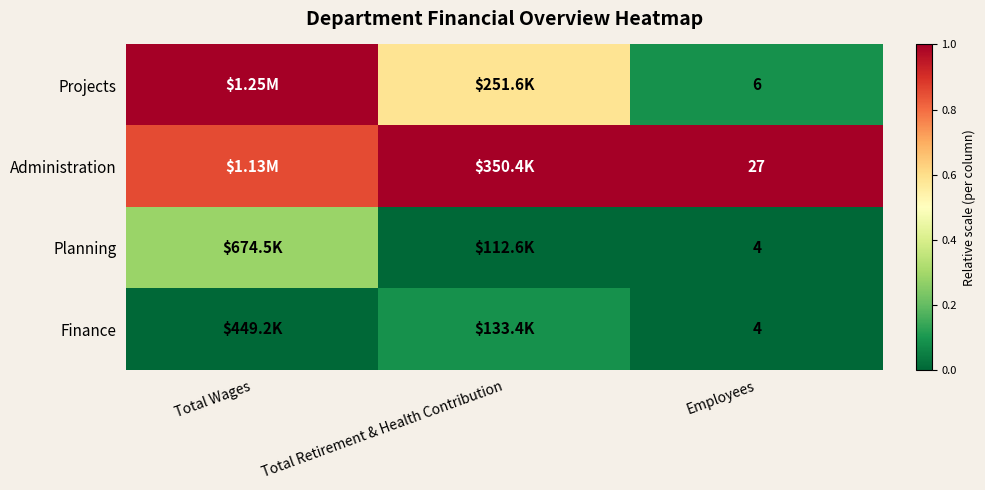

What is the sum of all Administration values?

2.9